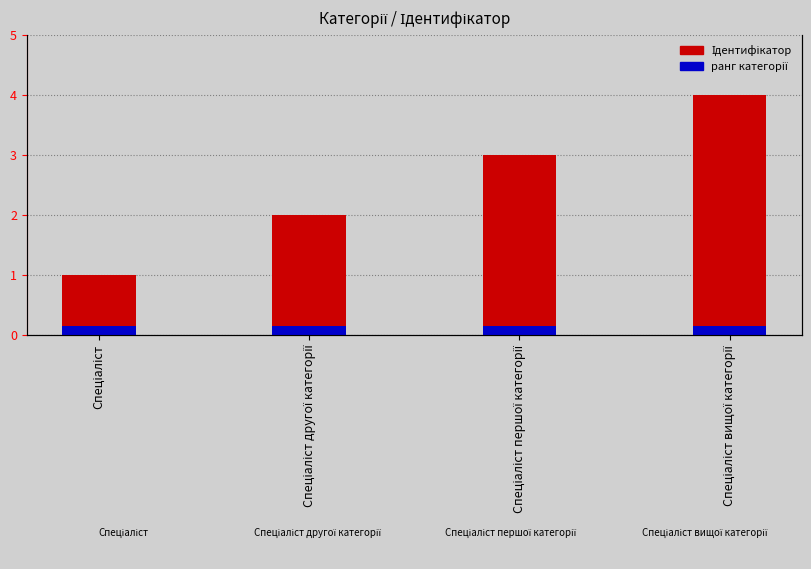

What is the change in value from Спеціаліст to Спеціаліст другої категорії?

+1